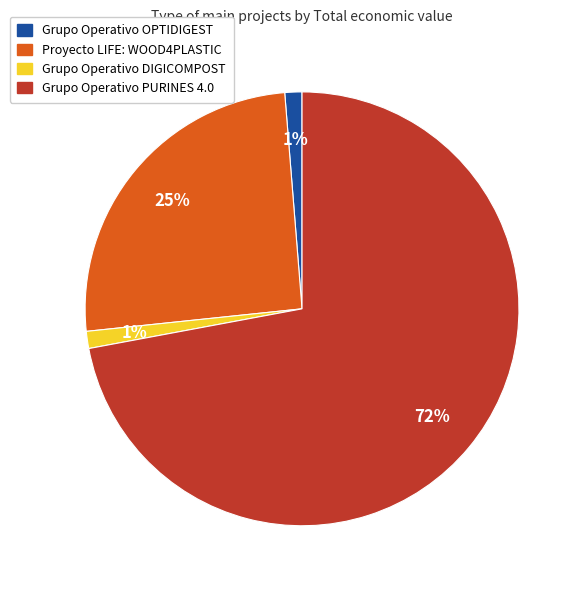

To the nearest percent, what portion does Proyecto LIFE: WOOD4PLASTIC represent?

25%